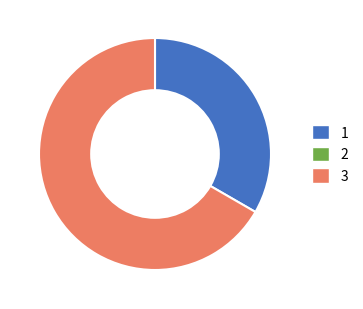

Does any single category account for the majority?

Yes